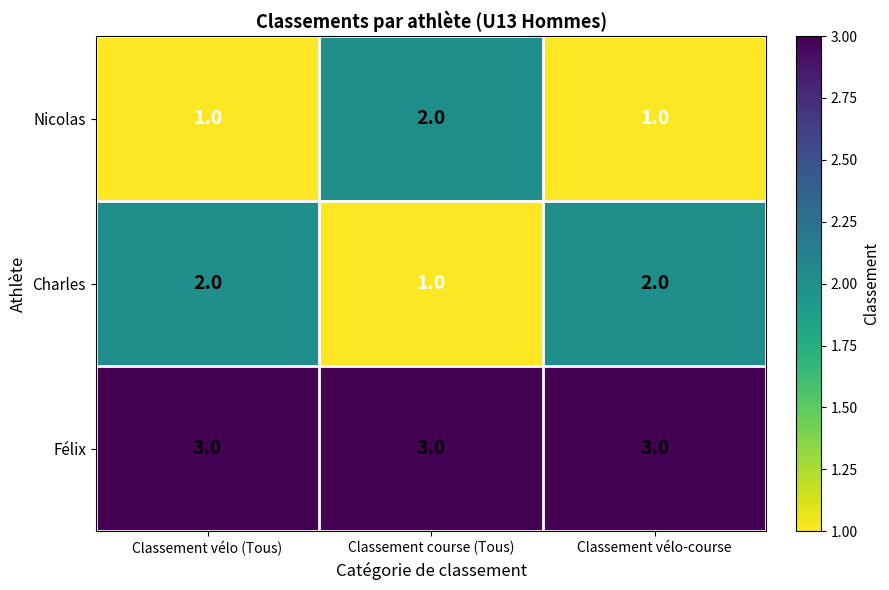

How many Nicolas values are between 1 and 2?

3